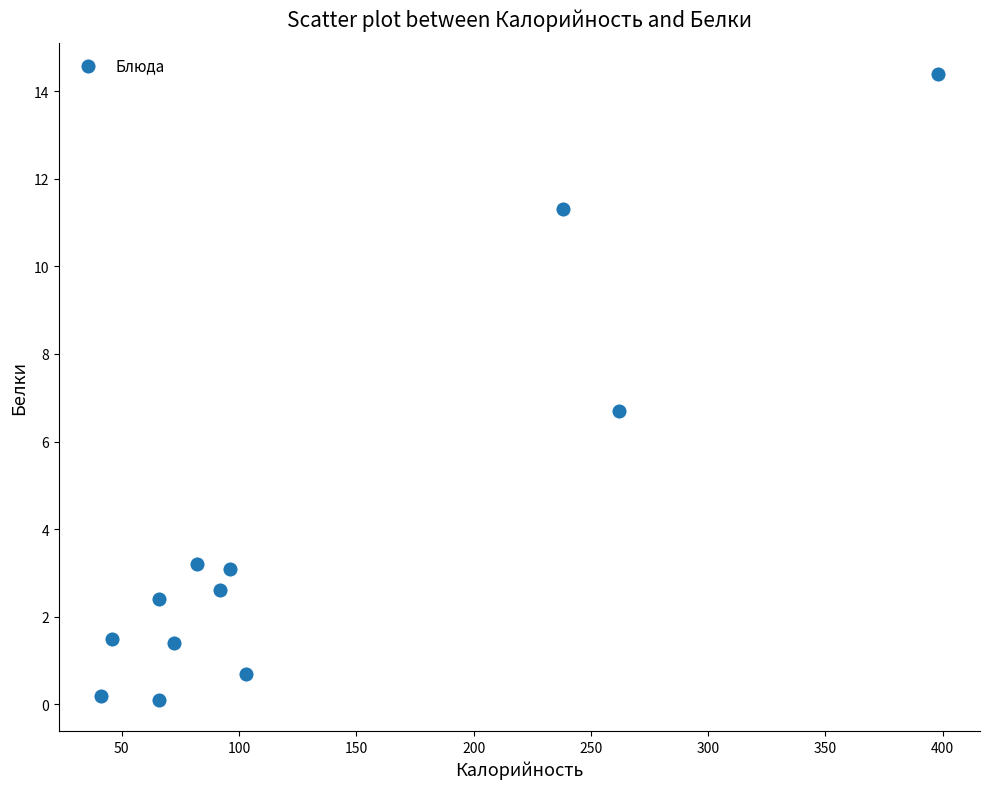

What Y value in the scatter plot is closest to 7?

6.7